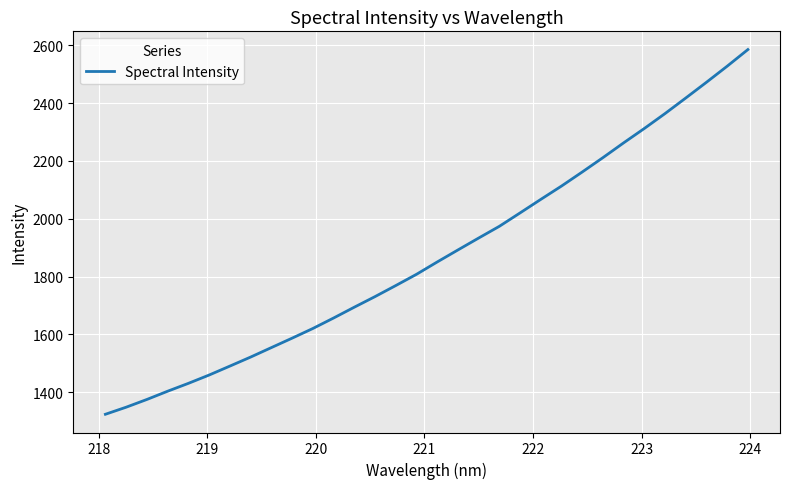

What is the greatest value displayed?

2585.1